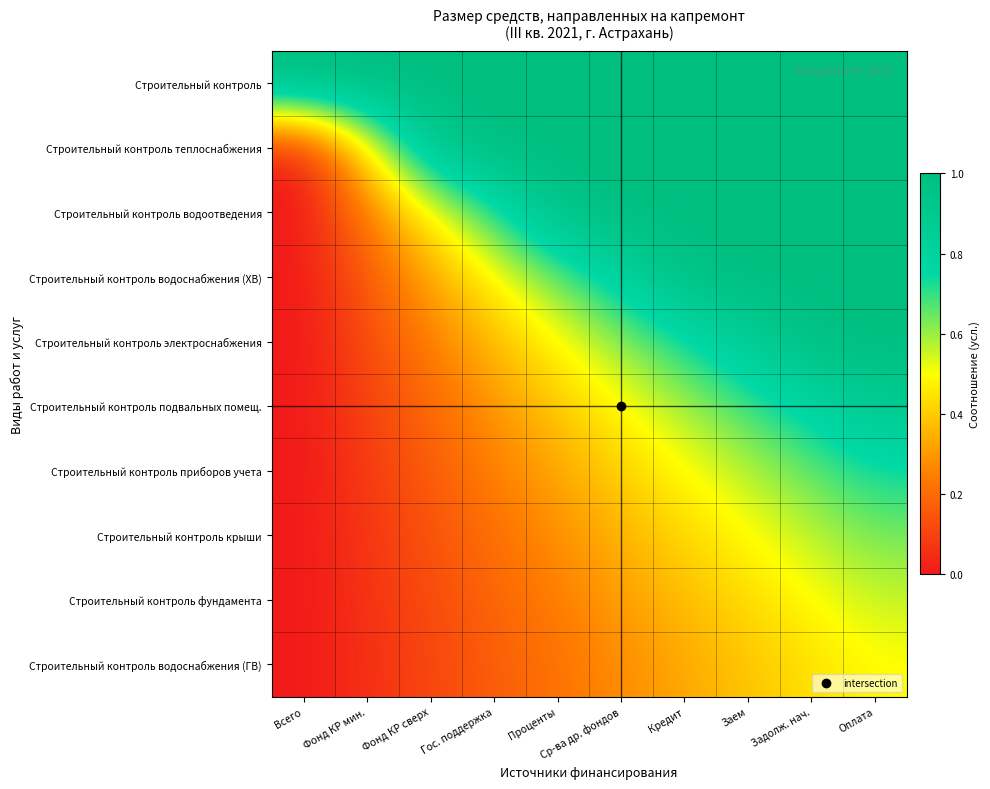

Reading left to right, extract all data points from this chart.

Строительный контроль: Всего=1.0	Фонд КР мин.=1.0	Фонд КР сверх=1.0	Гос. поддержка=1.0	Проценты=1.0	Ср-ва др. фондов=1.0	Кредит=1.0	Заем=1.0	Задолж. нач.=1.0	Оплата=1.0
Строительный контроль теплоснабжения: Всего=0.0	Фонд КР мин.=0.5	Фонд КР сверх=0.9	Гос. поддержка=1.0	Проценты=1.0	Ср-ва др. фондов=1.0	Кредит=1.0	Заем=1.0	Задолж. нач.=1.0	Оплата=1.0
Строительный контроль водоотведения: Всего=0.0	Фонд КР мин.=0.2	Фонд КР сверх=0.5	Гос. поддержка=0.7	Проценты=1.0	Ср-ва др. фондов=1.0	Кредит=1.0	Заем=1.0	Задолж. нач.=1.0	Оплата=1.0
Строительный контроль водоснабжения (ХВ): Всего=0.0	Фонд КР мин.=0.2	Фонд КР сверх=0.3	Гос. поддержка=0.5	Проценты=0.6	Ср-ва др. фондов=0.8	Кредит=1.0	Заем=1.0	Задолж. нач.=1.0	Оплата=1.0
Строительный контроль электроснабжения: Всего=0.0	Фонд КР мин.=0.1	Фонд КР сверх=0.2	Гос. поддержка=0.4	Проценты=0.5	Ср-ва др. фондов=0.6	Кредит=0.7	Заем=0.9	Задолж. нач.=1.0	Оплата=1.0
Строительный контроль подвальных помещ.: Всего=0.0	Фонд КР мин.=0.1	Фонд КР сверх=0.2	Гос. поддержка=0.3	Проценты=0.4	Ср-ва др. фондов=0.5	Кредит=0.6	Заем=0.7	Задолж. нач.=0.8	Оплата=0.9
Строительный контроль приборов учета: Всего=0.0	Фонд КР мин.=0.1	Фонд КР сверх=0.2	Гос. поддержка=0.2	Проценты=0.3	Ср-ва др. фондов=0.4	Кредит=0.5	Заем=0.6	Задолж. нач.=0.7	Оплата=0.7
Строительный контроль крыши: Всего=0.0	Фонд КР мин.=0.1	Фонд КР сверх=0.1	Гос. поддержка=0.2	Проценты=0.3	Ср-ва др. фондов=0.4	Кредит=0.4	Заем=0.5	Задолж. нач.=0.6	Оплата=0.6
Строительный контроль фундамента: Всего=0.0	Фонд КР мин.=0.1	Фонд КР сверх=0.1	Гос. поддержка=0.2	Проценты=0.2	Ср-ва др. фондов=0.3	Кредит=0.4	Заем=0.4	Задолж. нач.=0.5	Оплата=0.6
Строительный контроль водоснабжения (ГВ): Всего=0.0	Фонд КР мин.=0.1	Фонд КР сверх=0.1	Гос. поддержка=0.2	Проценты=0.2	Ср-ва др. фондов=0.3	Кредит=0.3	Заем=0.4	Задолж. нач.=0.4	Оплата=0.5